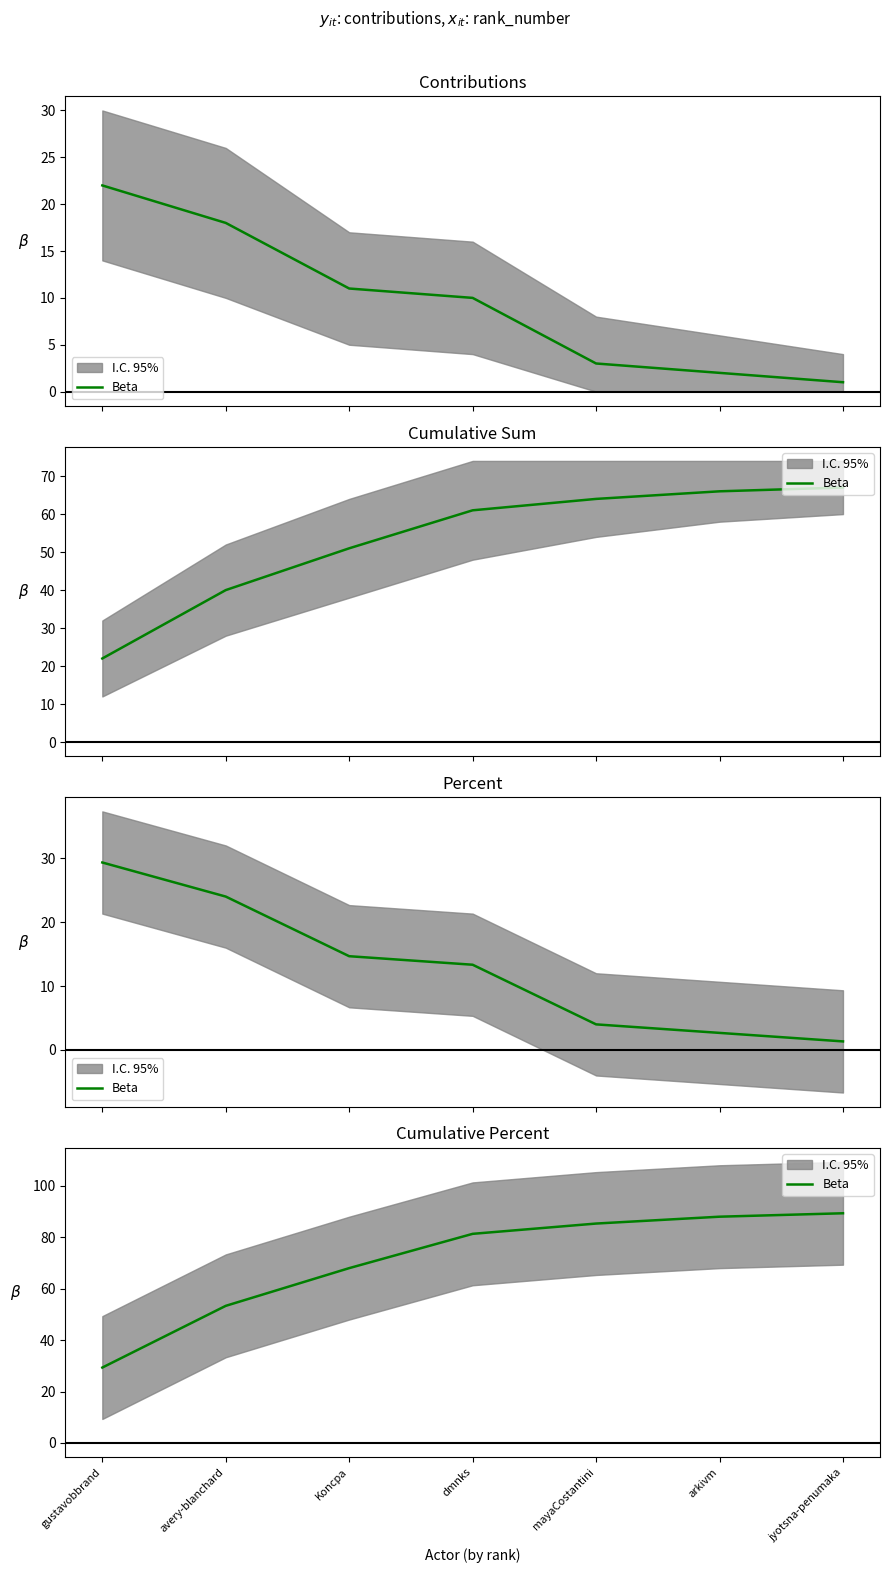

Reading left to right, list all the values displayed in this chart.

gustavobbrand=29.3	avery-blanchard=53.3	Koncpa=68.0	dmnks=81.3	mayaCostantini=85.3	arkivm=88.0	jyotsna-penumaka=89.3